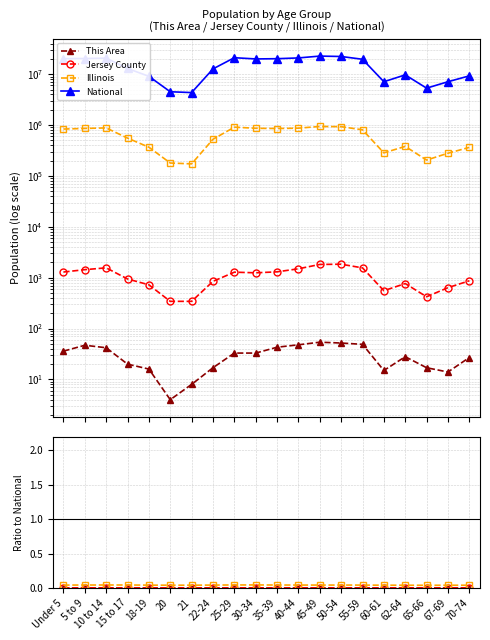

Which series has the largest range (max minus min)?

National